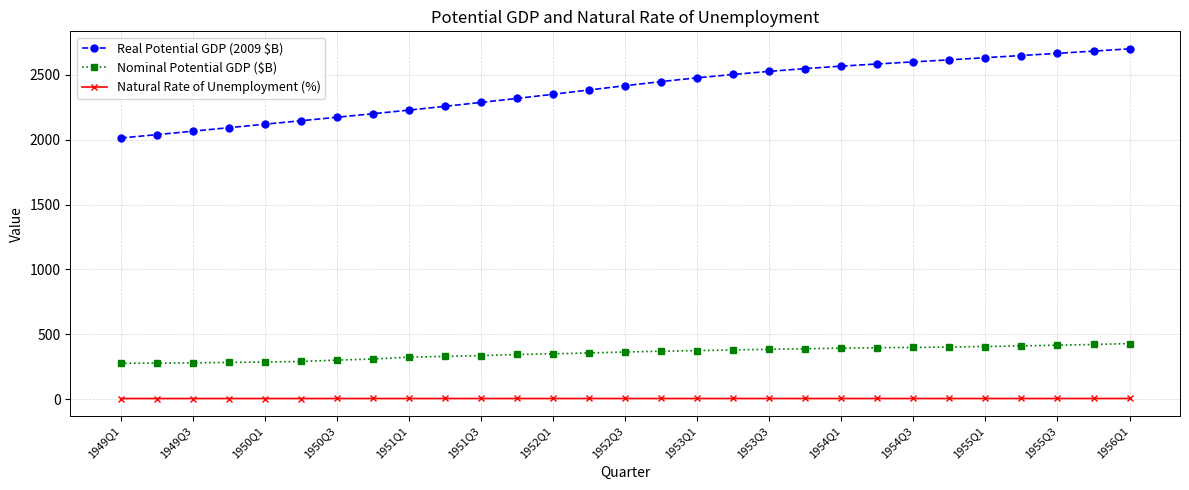

How many values in the Real Potential GDP (2009 $B) series exceed 2416?

15